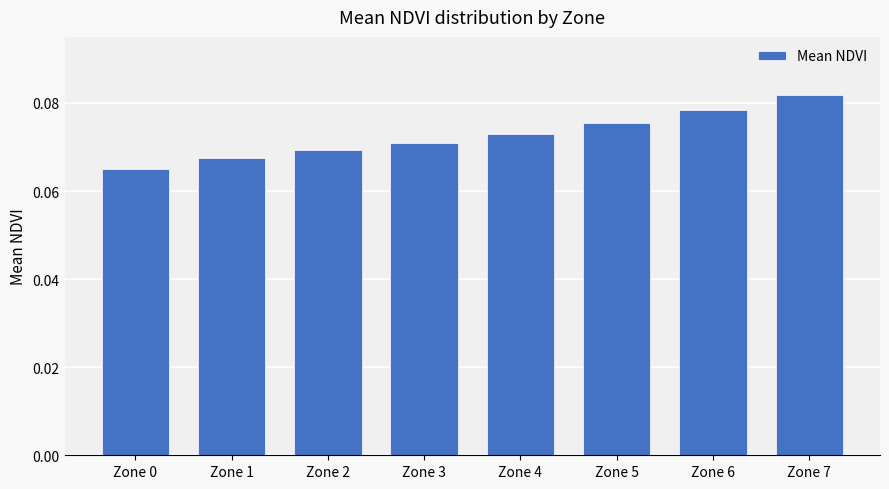

Where is the data nearest to the value 0?

Zone 0